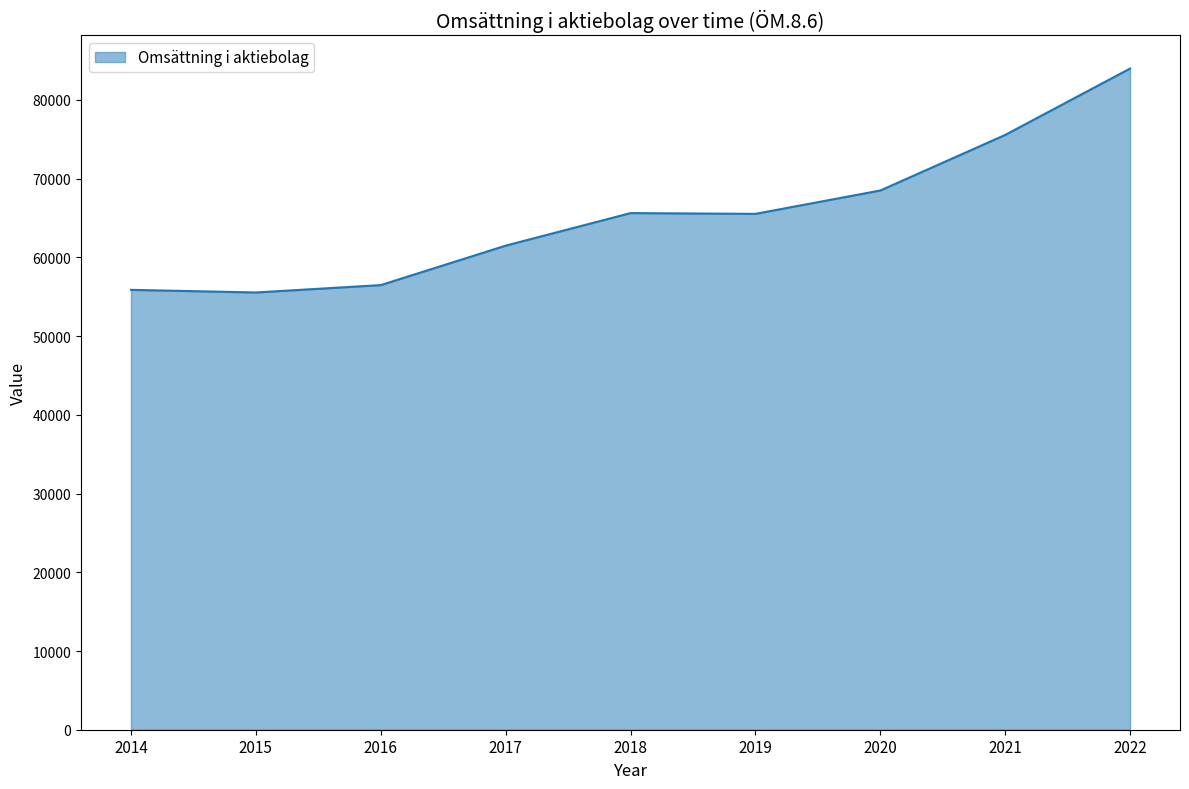

What is the difference between the values at 2020 and 2022?

15491